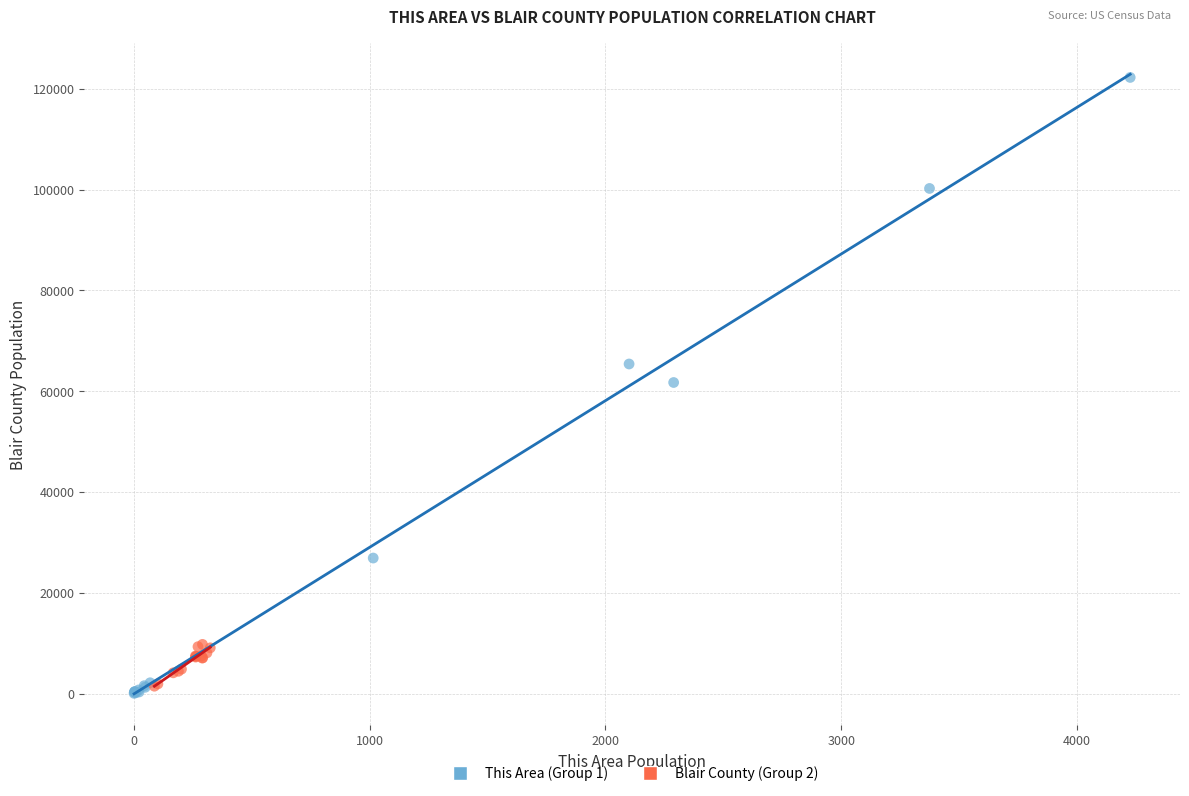

What are all the series names shown in the legend?

This Area (Group 1), Blair County (Group 2)